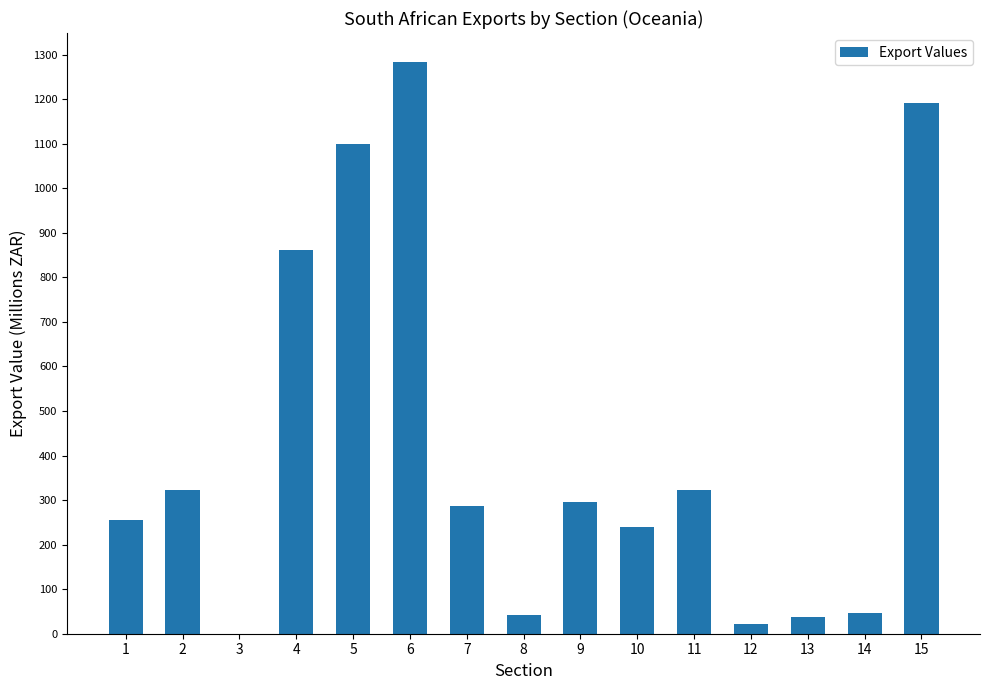

Which has a higher value, 1 or 15?

15